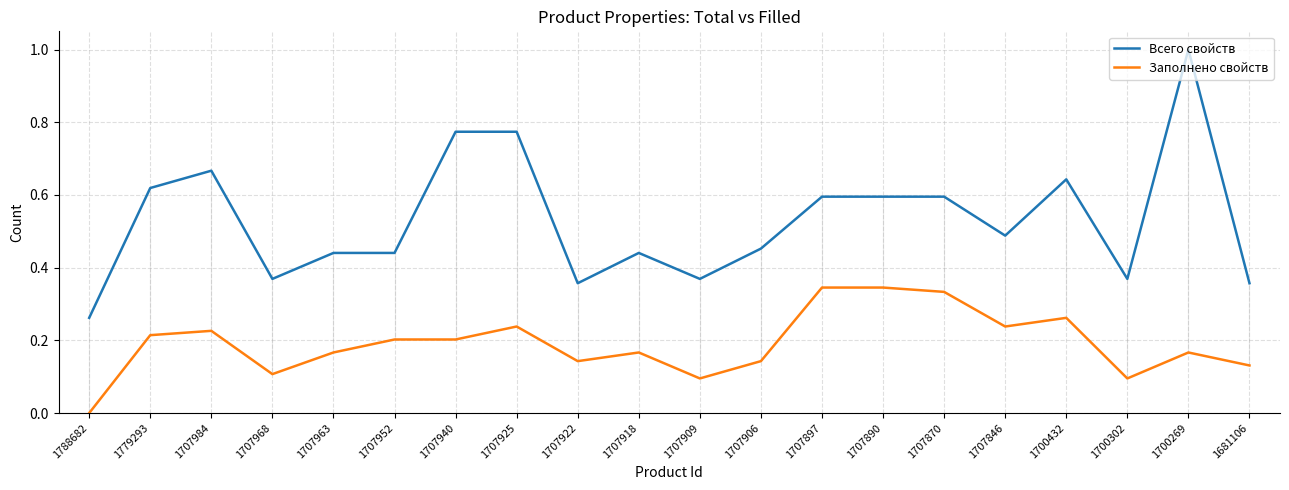

Where is the first local minimum for Всего свойств?

1707968